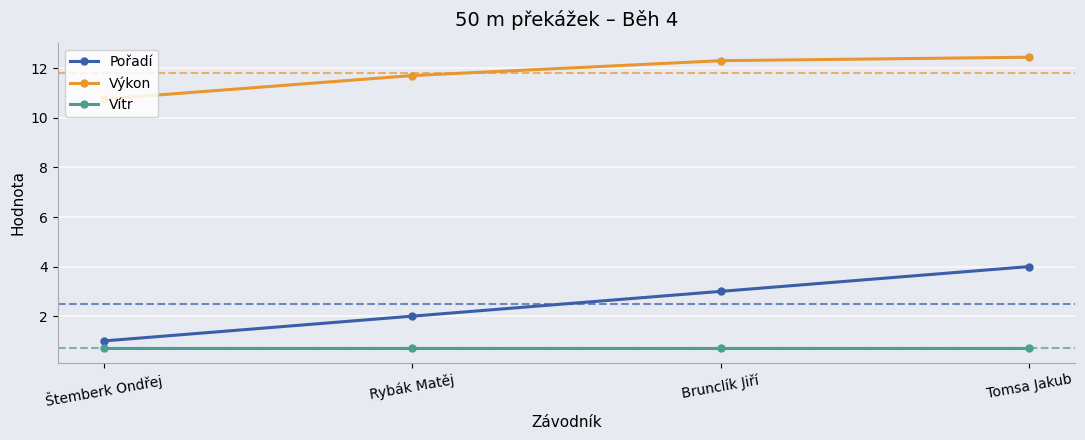

True or false: Výkon and Vítr intersect in this chart.

False